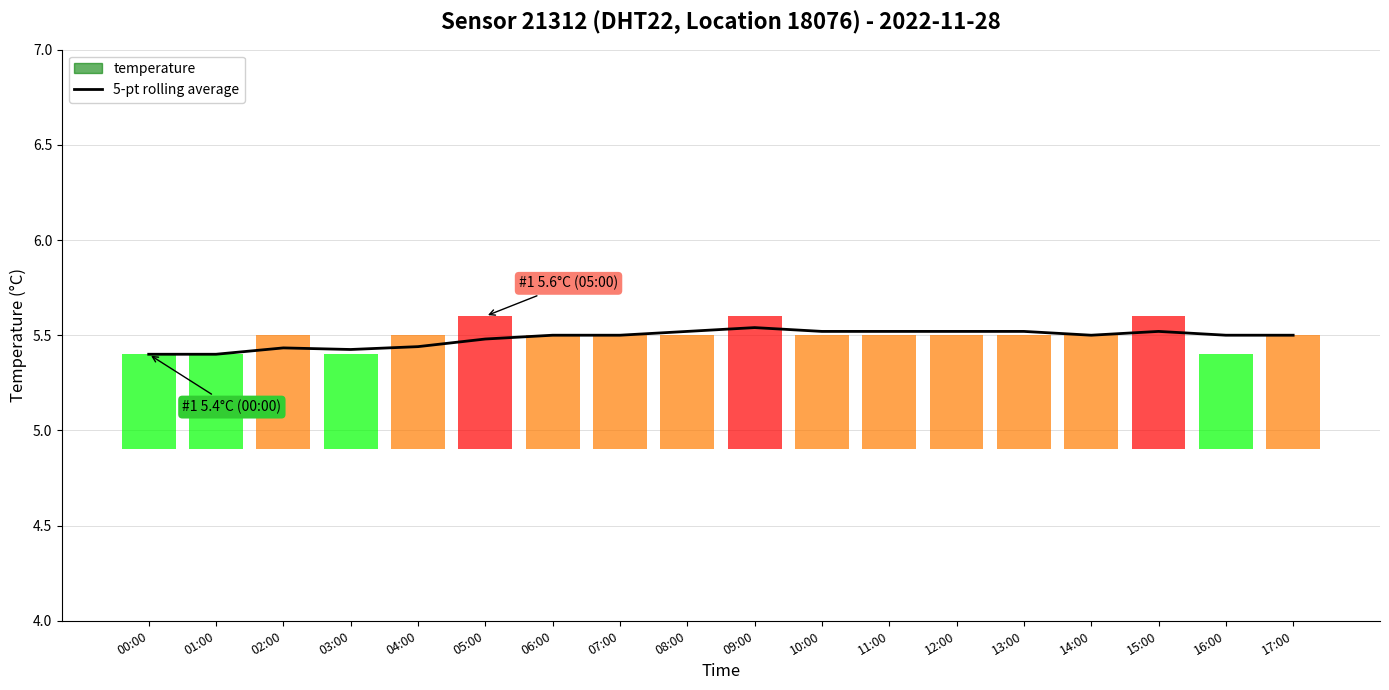

What is the smallest value displayed?

5.4